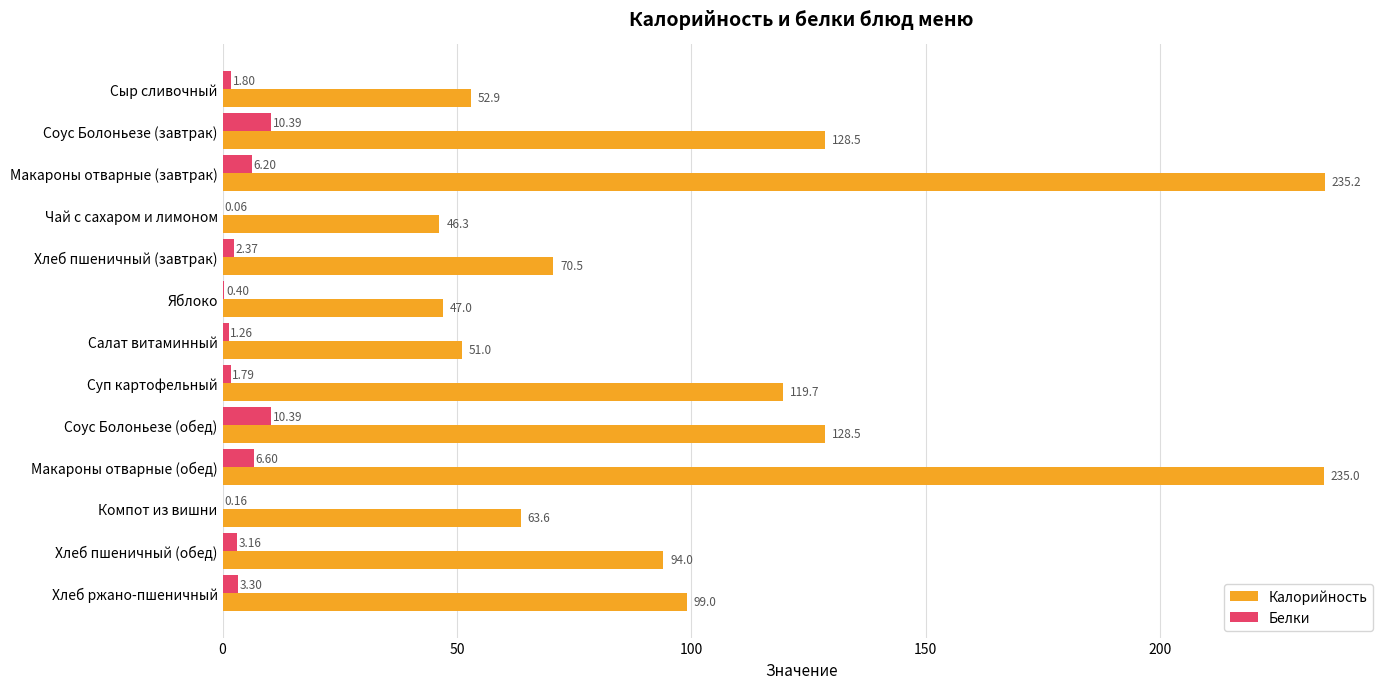

Where is Белки nearest to the value 5?

Макароны отварные (завтрак)